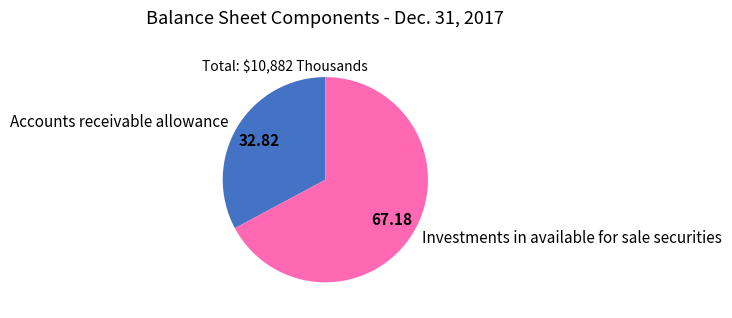

Which category has the biggest portion of the pie?

Investments in available for sale securities